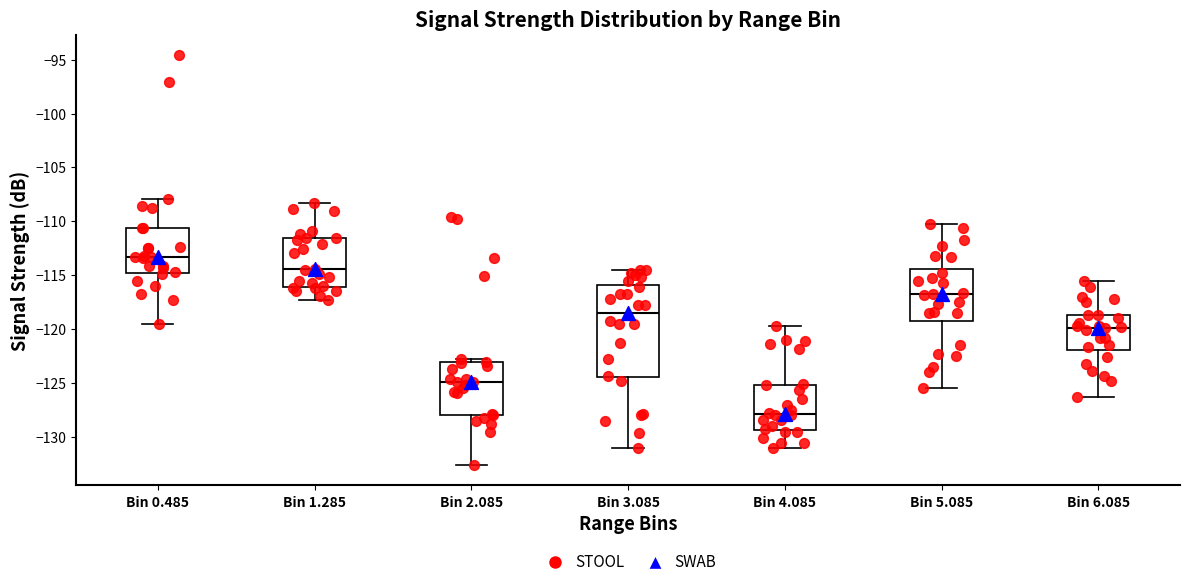

Reading left to right, transcribe this box plot: for each box, give where its median line is, the range the box spans, and where its two whiskers end, as read against the y-axis. The values are not printed on the chart, so give them approximately, as read against the axis.

Bin 0.485: median -113.5, box -114.5 to -110.5, whiskers -119.5 to -108.0
Bin 1.285: median -114.5, box -116.0 to -111.5, whiskers -117.5 to -108.5
Bin 2.085: median -125.0, box -128.0 to -123.0, whiskers -132.5 to -123.0 (just above the box's upper edge)
Bin 3.085: median -118.5, box -124.5 to -116.0, whiskers -131.0 to -114.5
Bin 4.085: median -128.0, box -129.5 to -125.0, whiskers -131.0 to -119.5
Bin 5.085: median -116.5, box -119.0 to -114.5, whiskers -125.5 to -110.0
Bin 6.085: median -120.0, box -122.0 to -118.5, whiskers -126.5 to -115.5